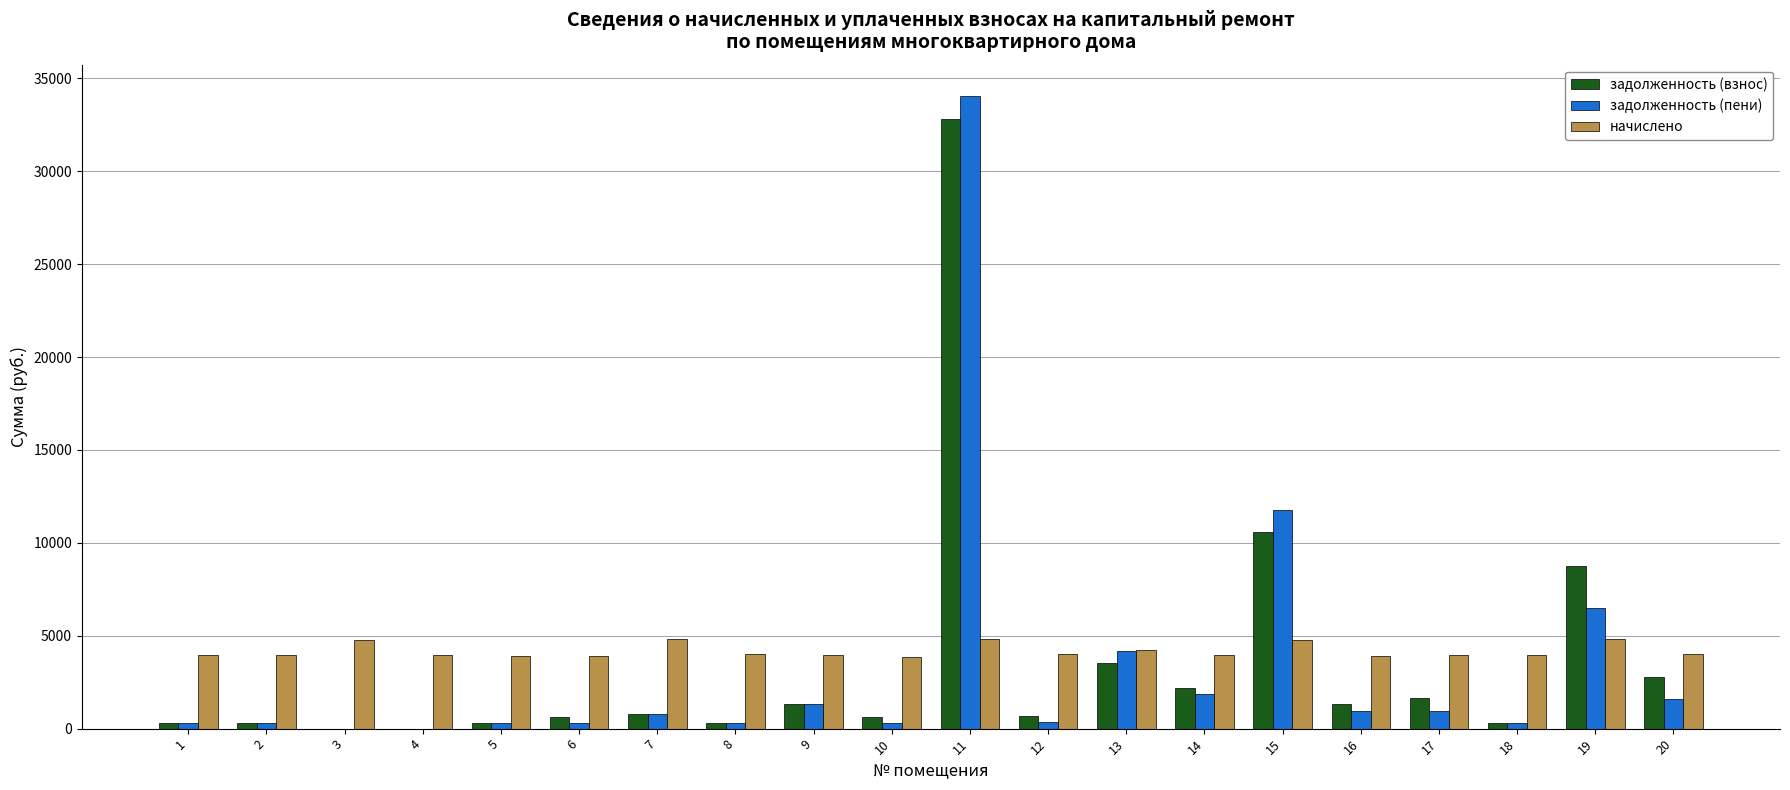

Is the value of начислено at 7 greater than the value of задолженность (взнос) at 19?

No